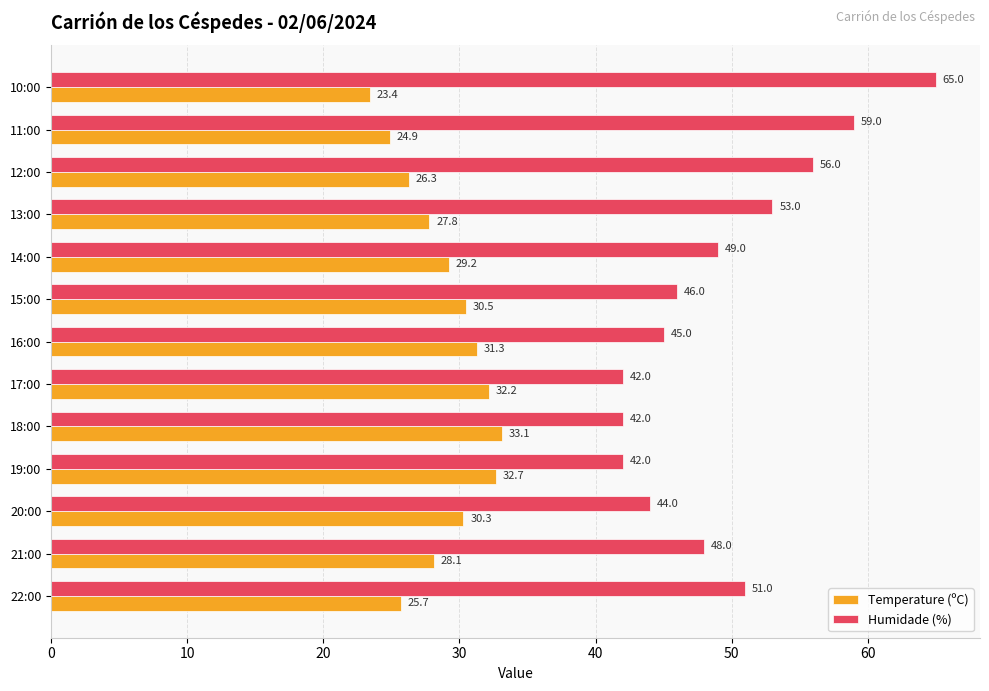

Which category has the highest value across all series?

10:00